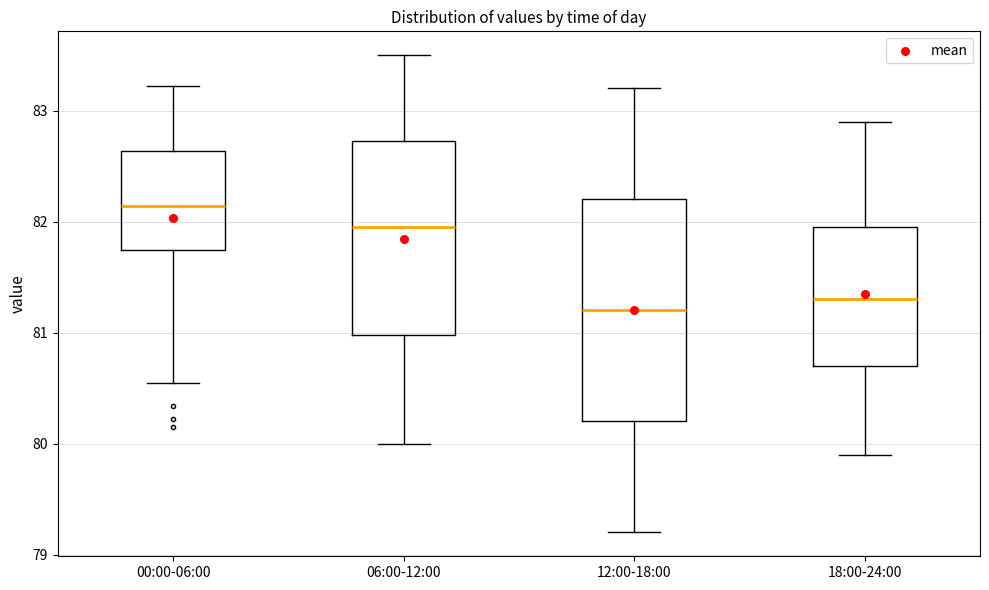

Comparing the boxes themselves (not the whiskers), which one is the tallest?

12:00-18:00